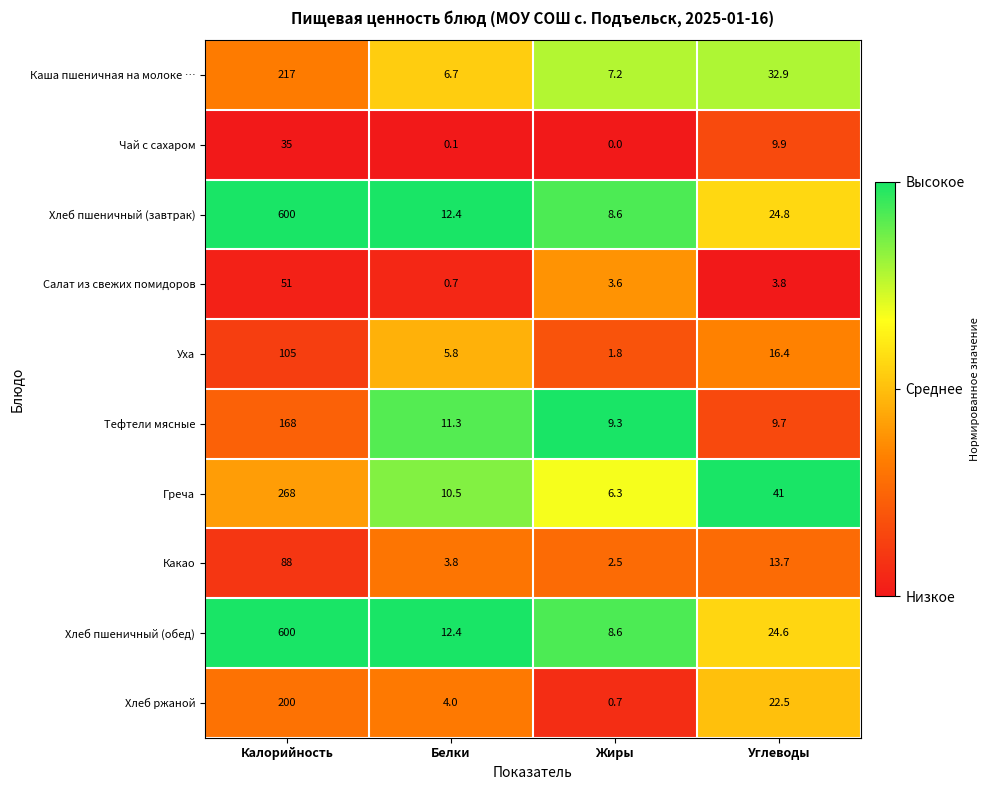

What is the maximum value for Каша пшеничная на молоке …?

217.0